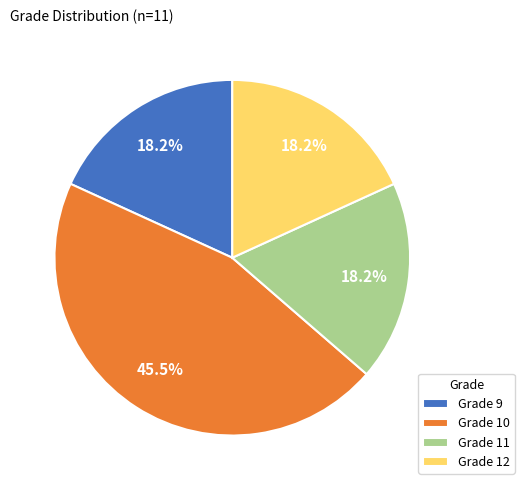

Which slice is the largest?

Grade 10